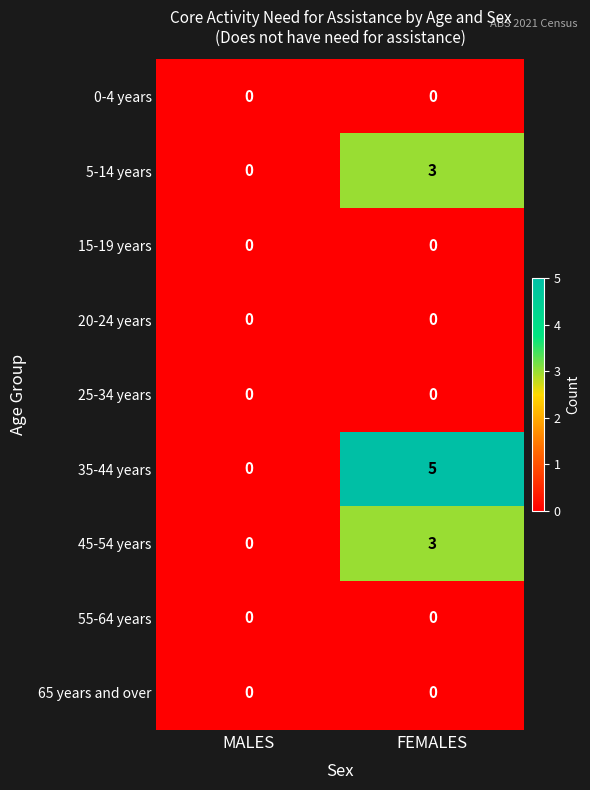

At which category is the sum across all series the highest?

FEMALES